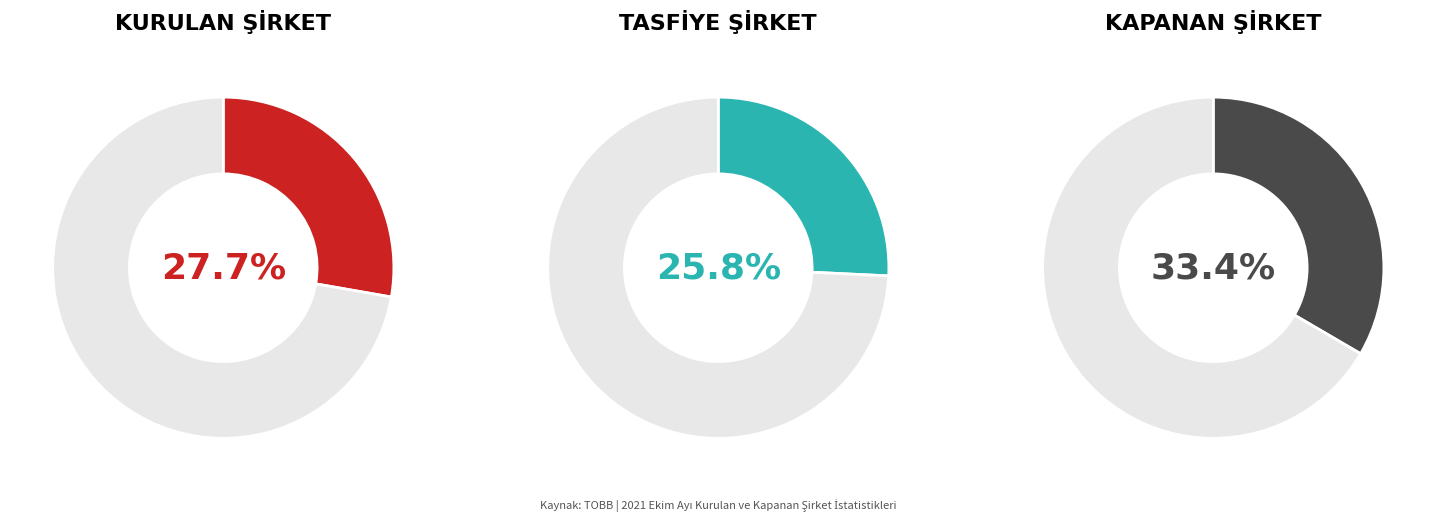

Which series has the widest spread of values?

KURULAN ŞİRKET